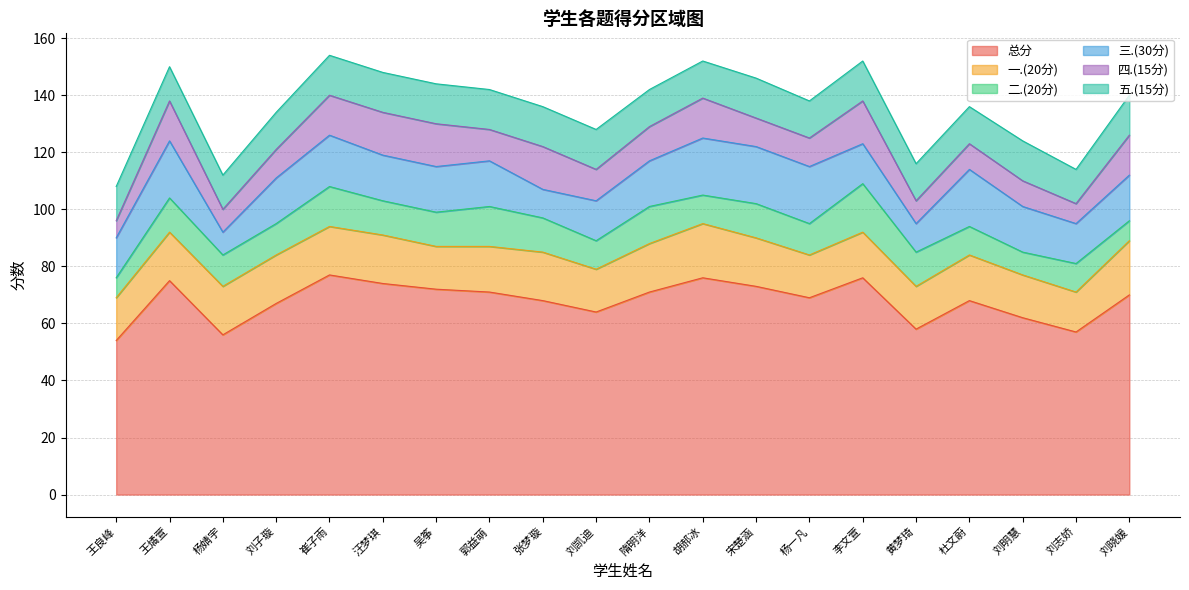

How many distinct data groups are displayed?

6